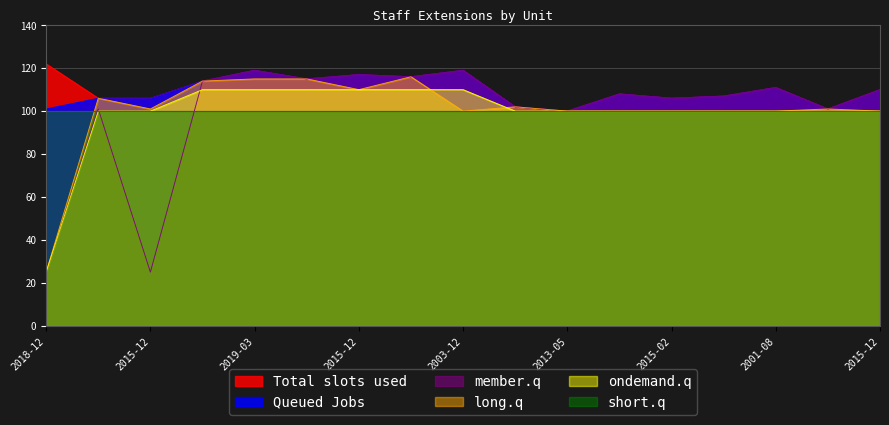

The ondemand.q series shows 176 at 2019-03. True or false?

False